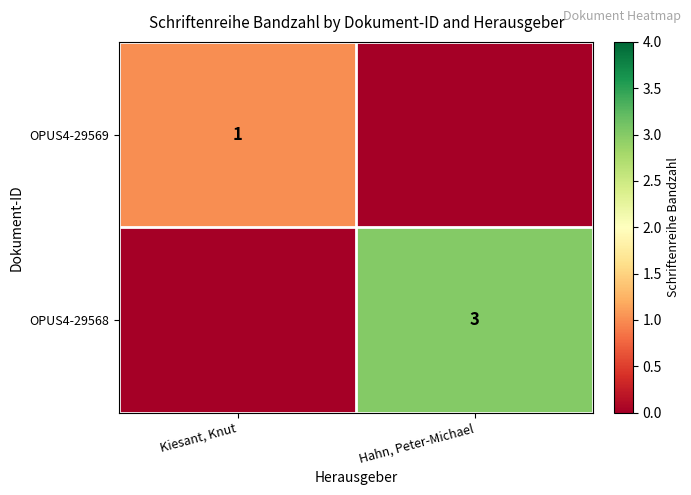

The OPUS4-29568 series shows 3 at Hahn, Peter-Michael. True or false?

True